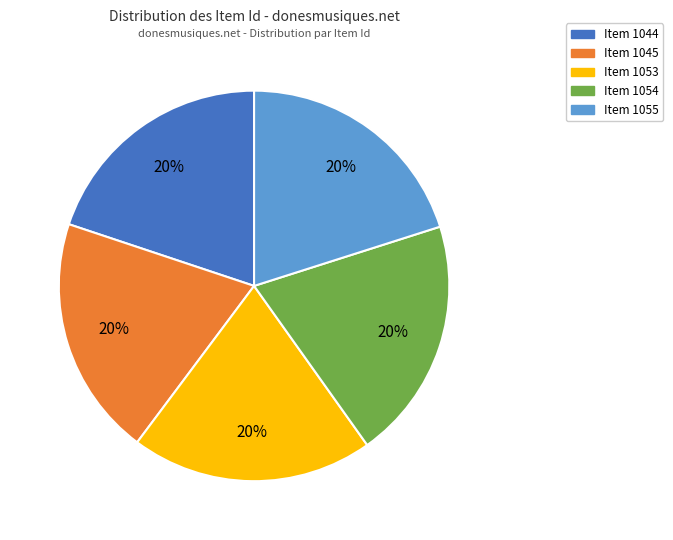

The Item 1055 slice represents 9% of the pie. True or false?

False